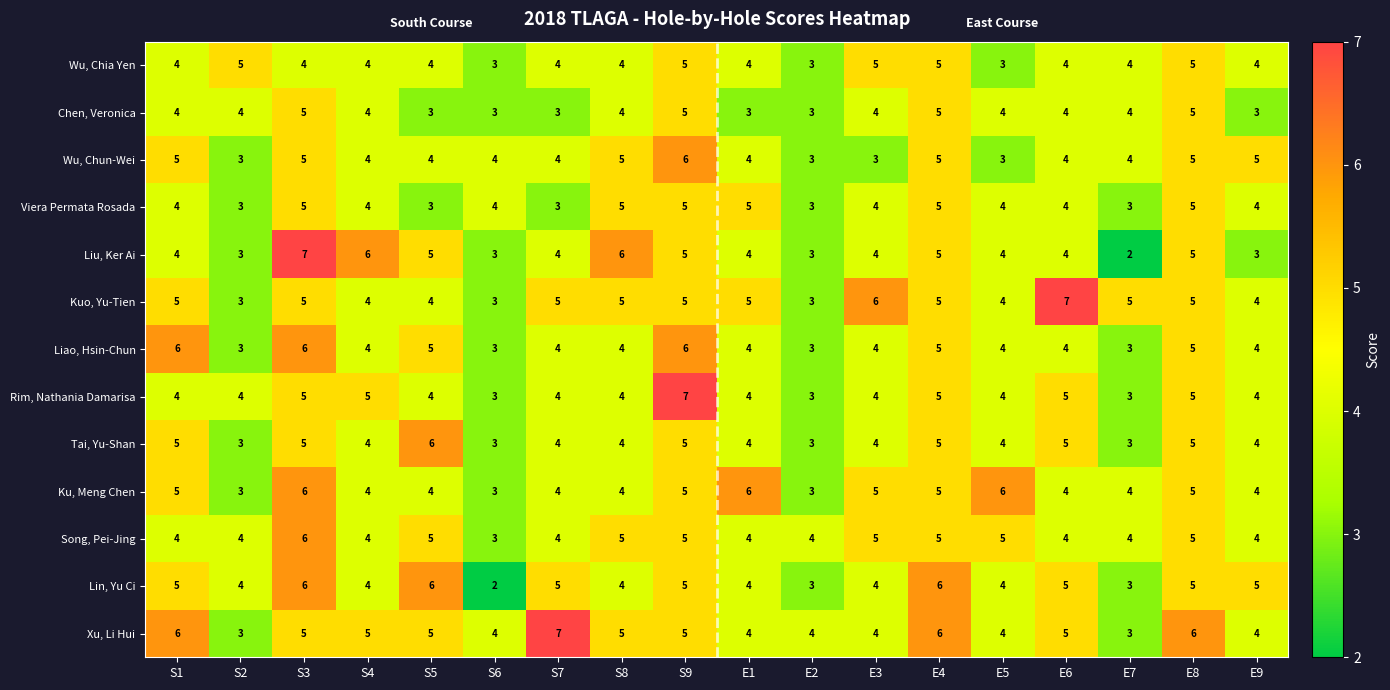

What is the difference between the maximum and second lowest values in the Liao, Hsin-Chun series?

3